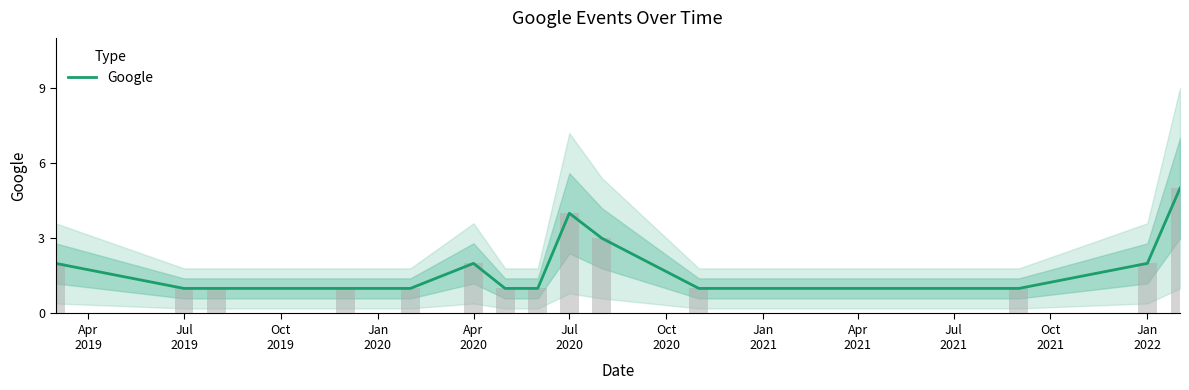

What is the highest value of the Google series?

5